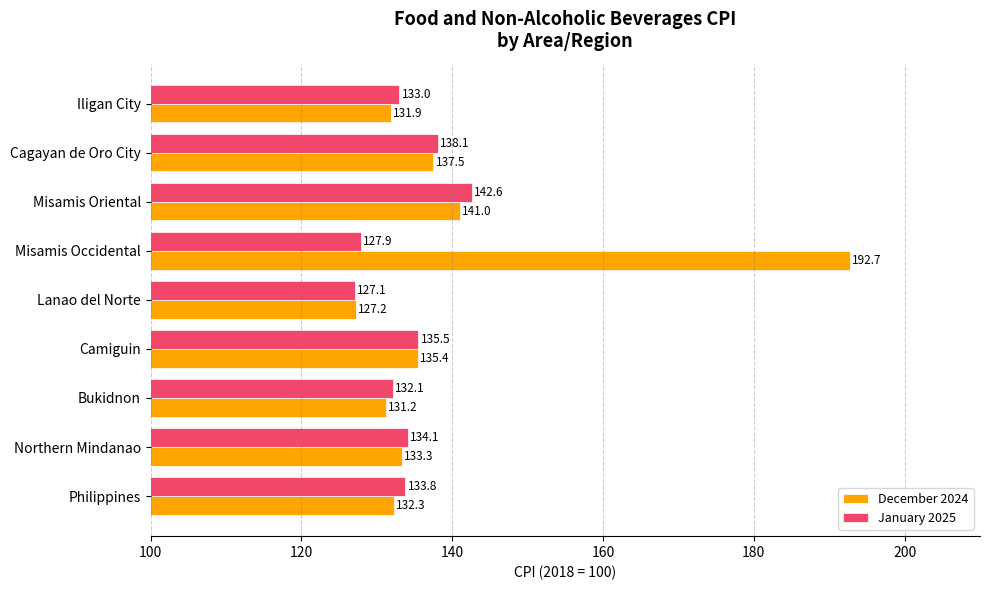

What is the average value of the January 2025 series?

133.8